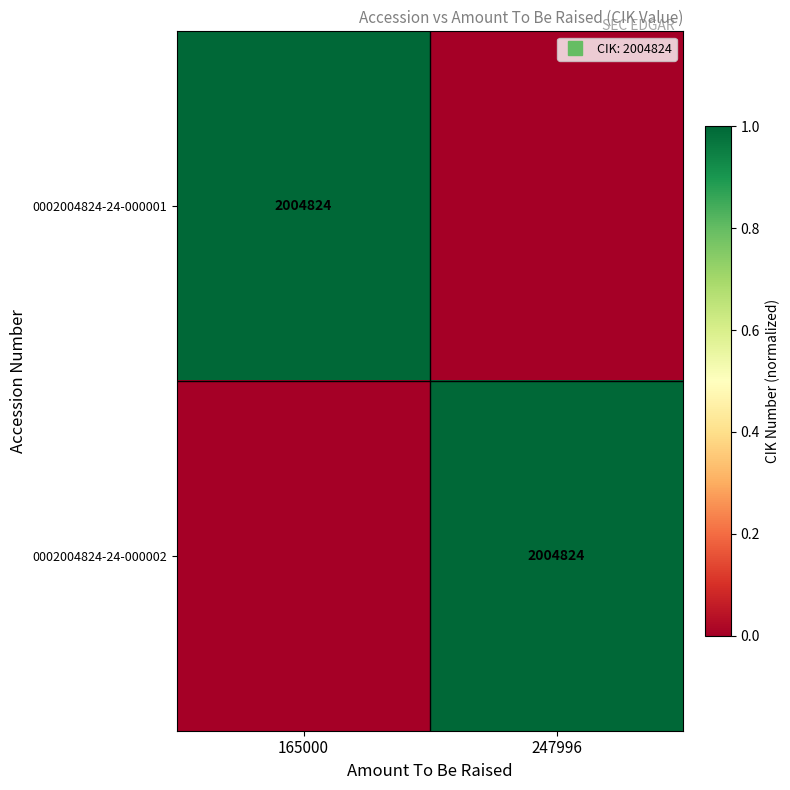

At 165000, list the series in order from smallest to largest.

0002004824-24-000002, 0002004824-24-000001